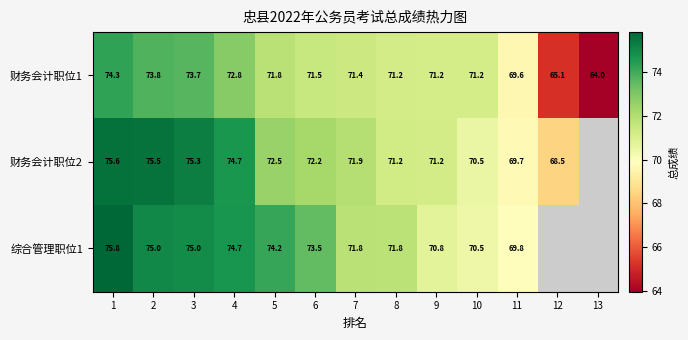

How many distinct data groups are displayed?

3